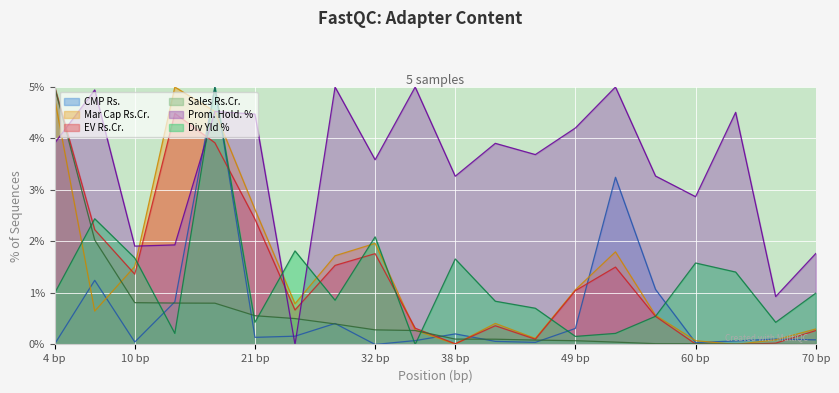

What are all the series names shown in the legend?

CMP Rs., Mar Cap Rs.Cr., EV Rs.Cr., Sales Rs.Cr., Prom. Hold. %, Div Yld %